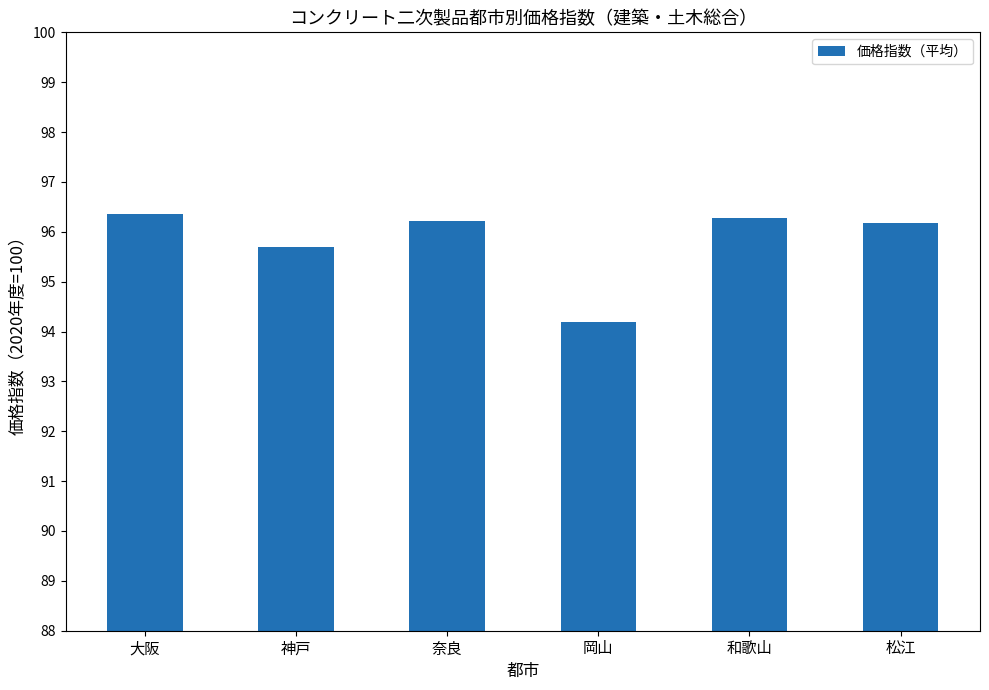

Does the chart contain stacked bars?

No